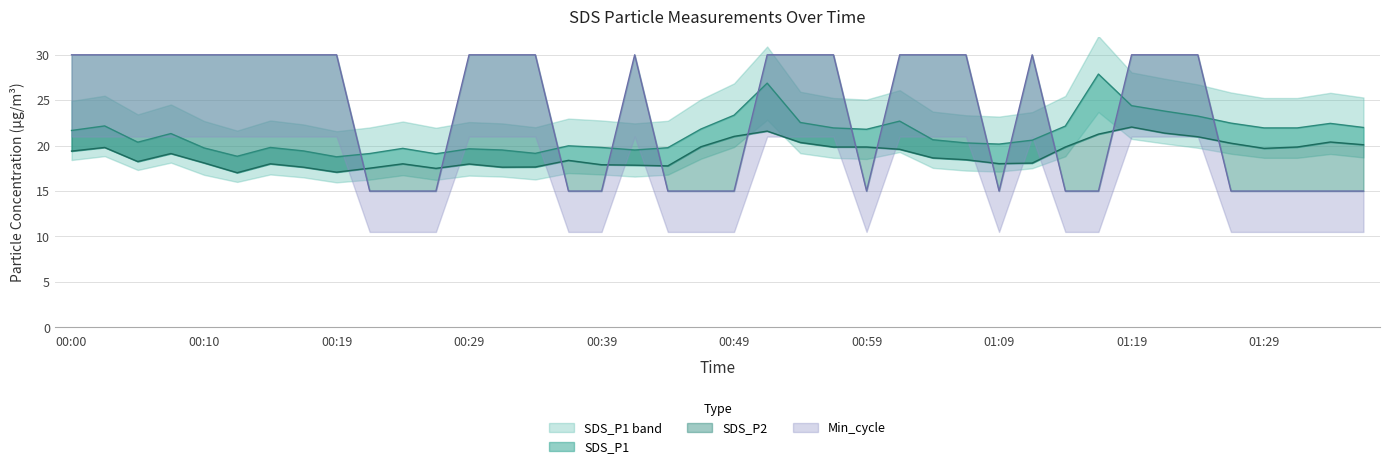

Rank the series by their average value, from lowest to highest.

SDS_P2, SDS_P1, Min_cycle